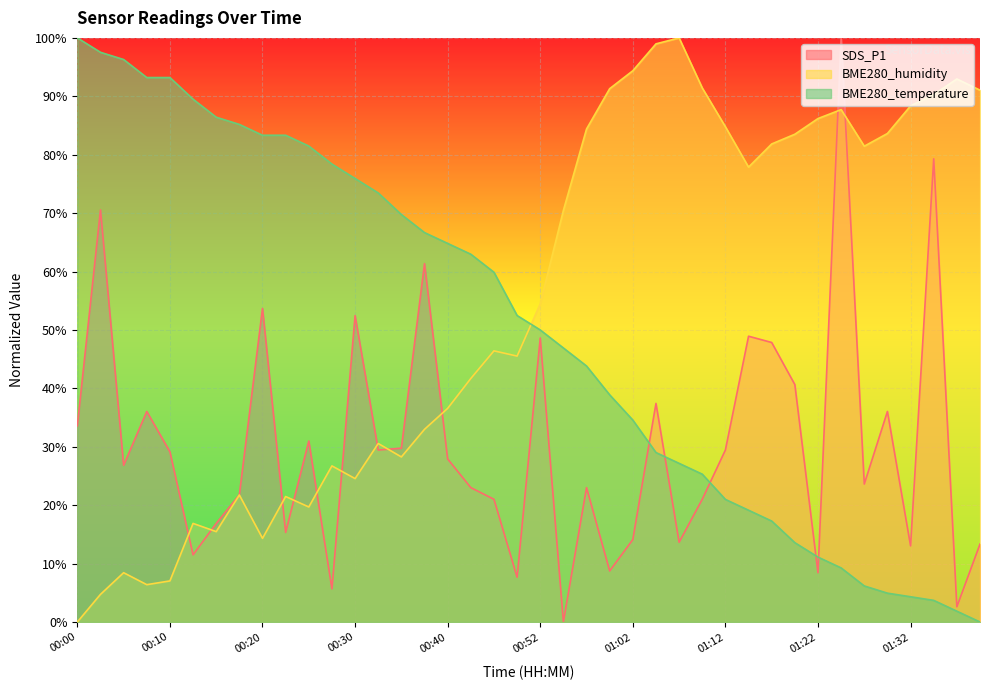

Reading left to right, list all the values displayed in this chart.

SDS_P1: 33.6	70.6	26.8	36.0	29.1	11.5	16.9	21.8	53.7	15.3	31.0	5.7	52.5	29.4	29.8	61.3	27.9	23.0	21.0	7.7	48.6	0.0	23.0	8.7	14.1	37.4	13.7	21.0	29.4	48.9	47.9	40.6	8.4	100.0	23.6	36.0	13.0	79.3	2.6	13.3
BME280_humidity: 0.0	4.7	8.4	6.4	7.0	16.9	15.5	21.7	14.3	21.5	19.7	26.7	24.6	30.6	28.3	33.0	36.6	41.7	46.4	45.5	54.5	70.5	84.4	91.3	94.4	99.0	100.0	91.4	84.8	77.9	81.8	83.5	86.2	87.7	81.5	83.6	88.4	90.3	93.0	91.0
BME280_temperature: 100.0	97.5	96.3	93.2	93.2	89.5	86.4	85.2	83.3	83.3	81.5	78.4	75.9	73.5	69.8	66.7	64.8	63.0	59.9	52.5	50.0	46.9	43.8	38.9	34.6	29.0	27.2	25.3	21.0	19.1	17.3	13.6	11.1	9.3	6.2	4.9	4.3	3.7	1.9	0.0